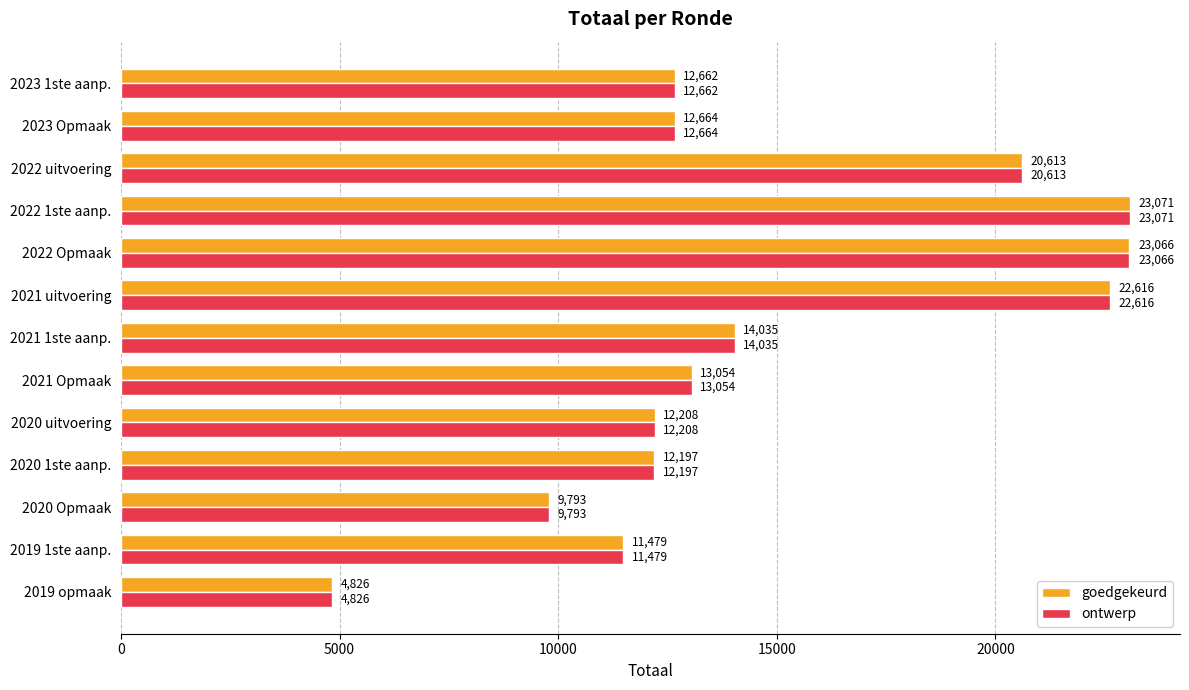

What is the maximum value for goedgekeurd?

23071